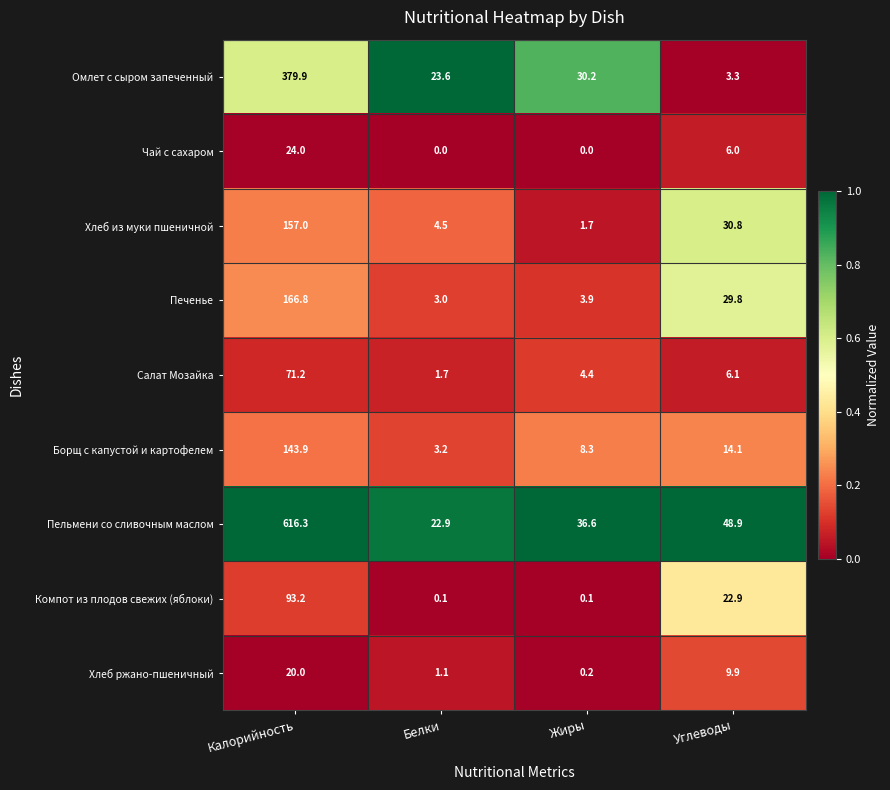

What is the difference between the Салат Мозайка values at Углеводы and Жиры?

1.7